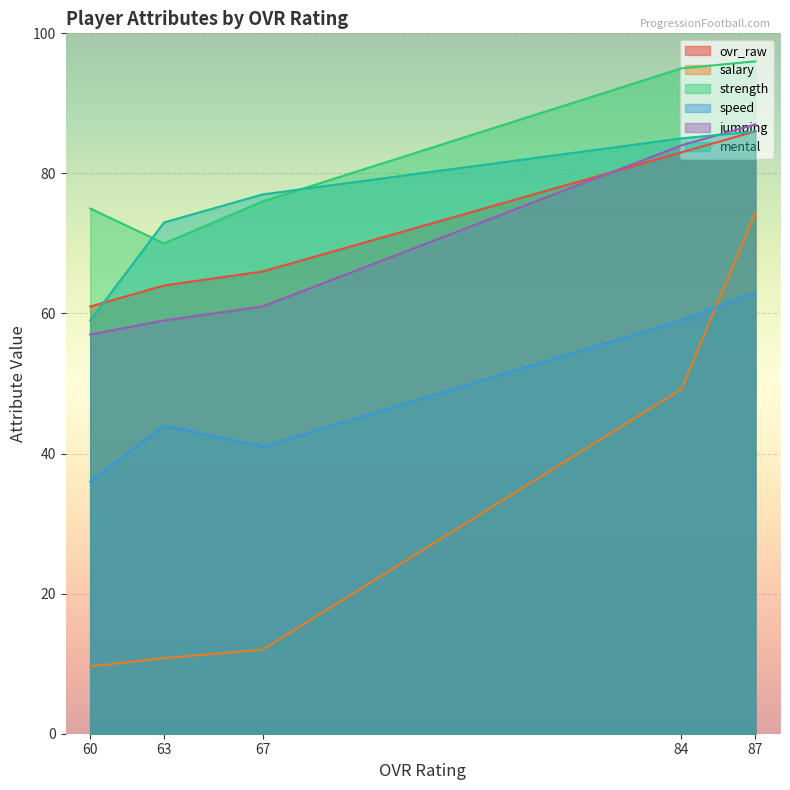

Read the jumping value at 60.

57.0